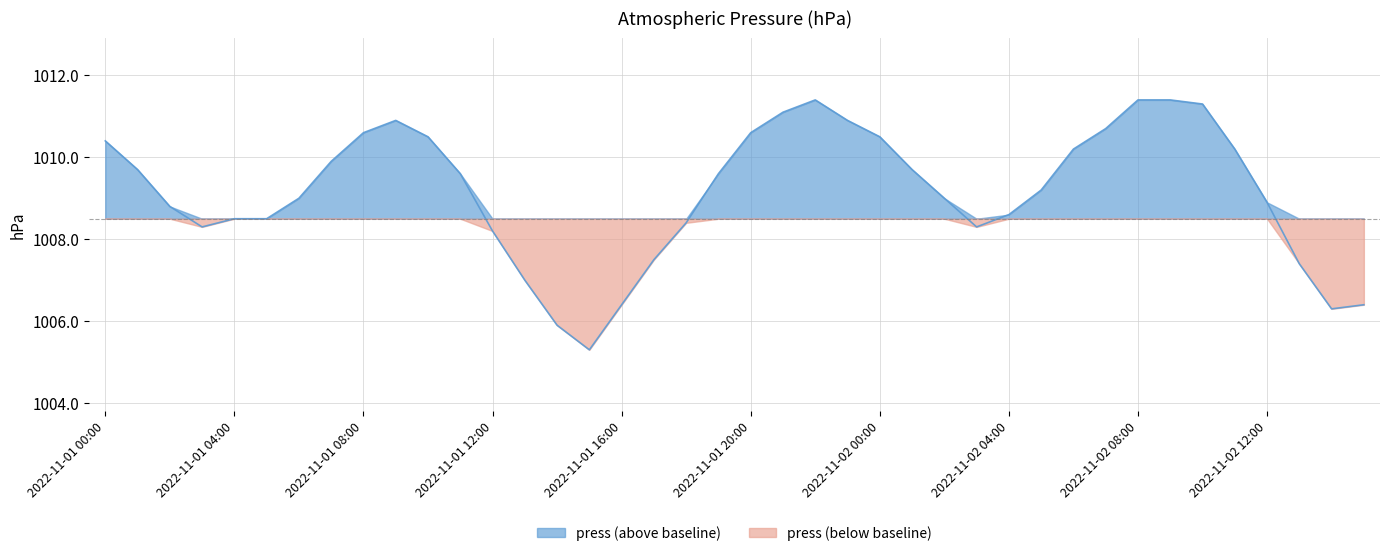

What is the average value?

1009.2